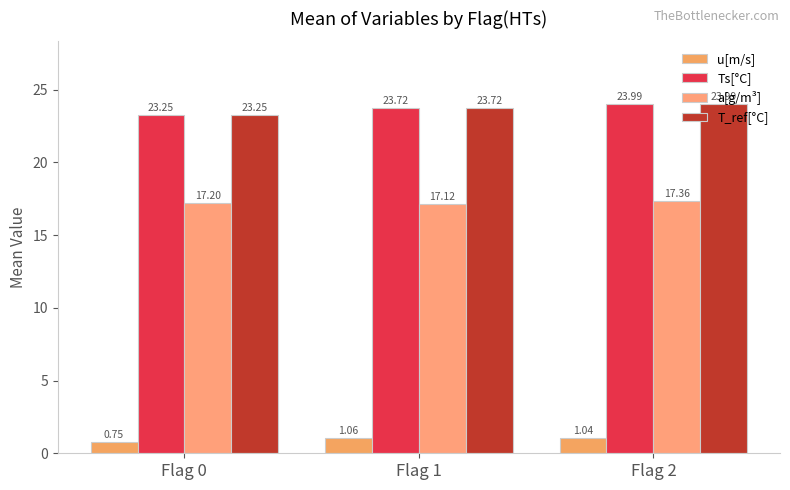

What is the value of the a[g/m³] bar at the 2nd from the left?

17.1